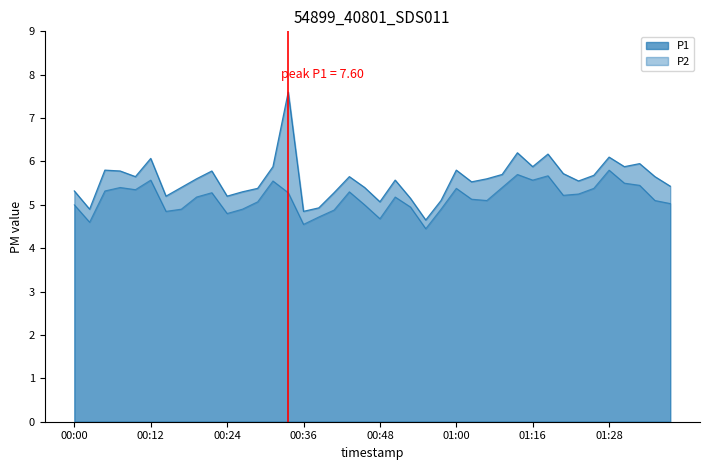

At which label does P2 reach its peak?

01:28